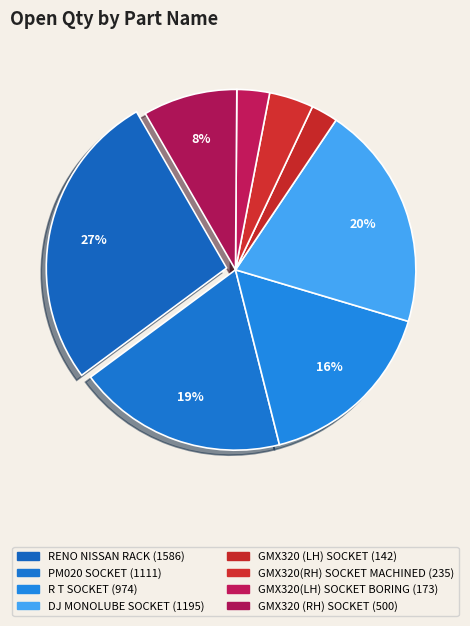

To the nearest percent, what is the difference between the GMX320 (LH) SOCKET and PM020 SOCKET slice percentages?

16%